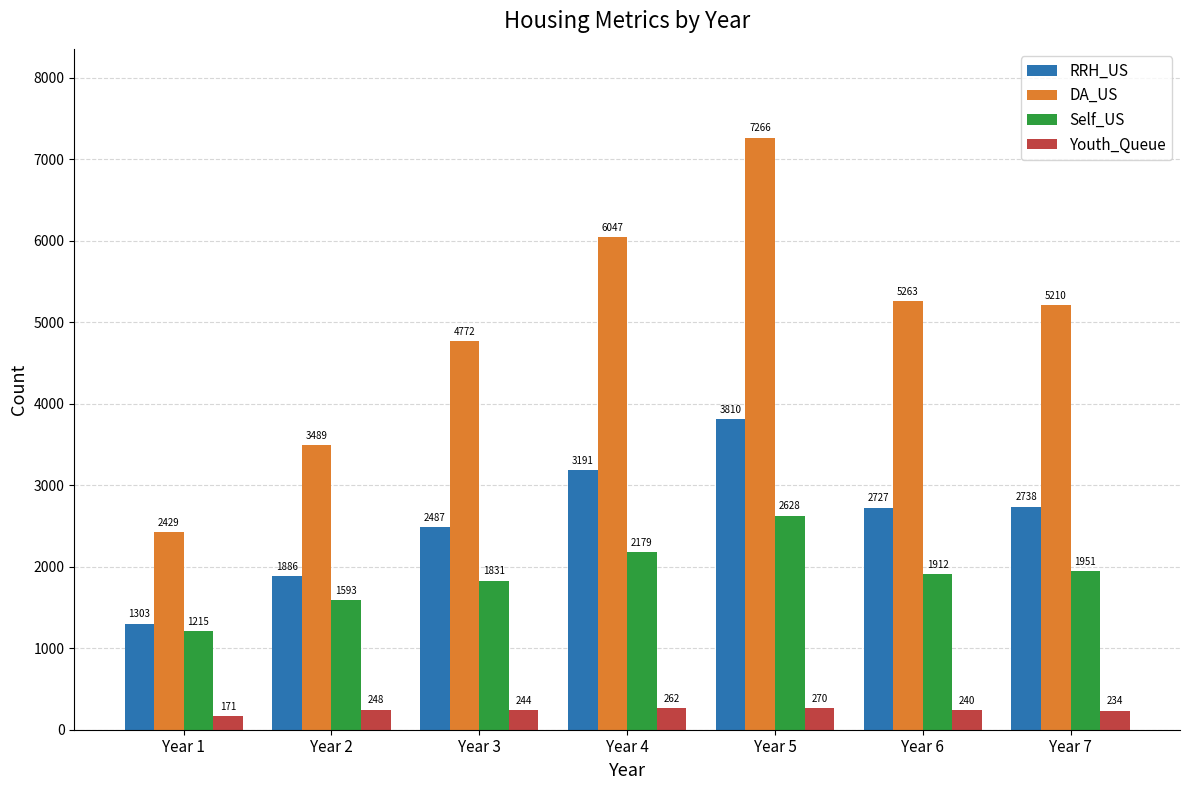

Which series has the largest total across all categories?

DA_US